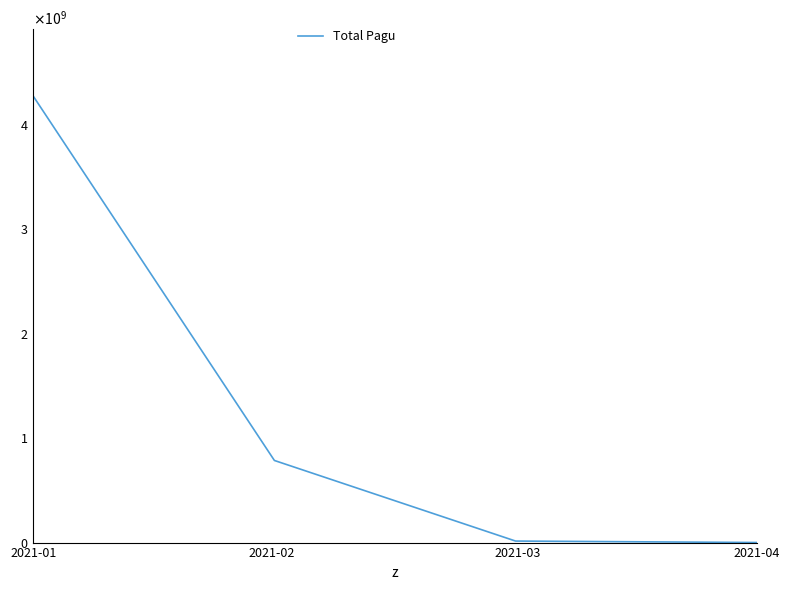

Does the chart display data point markers on the line(s)?

No